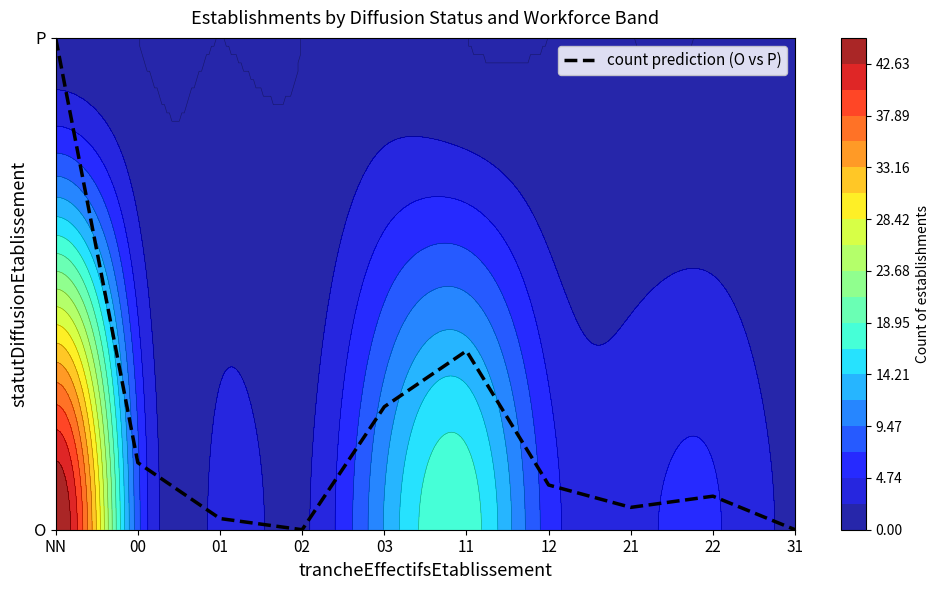

Which has a higher value, 12 or 21?

12